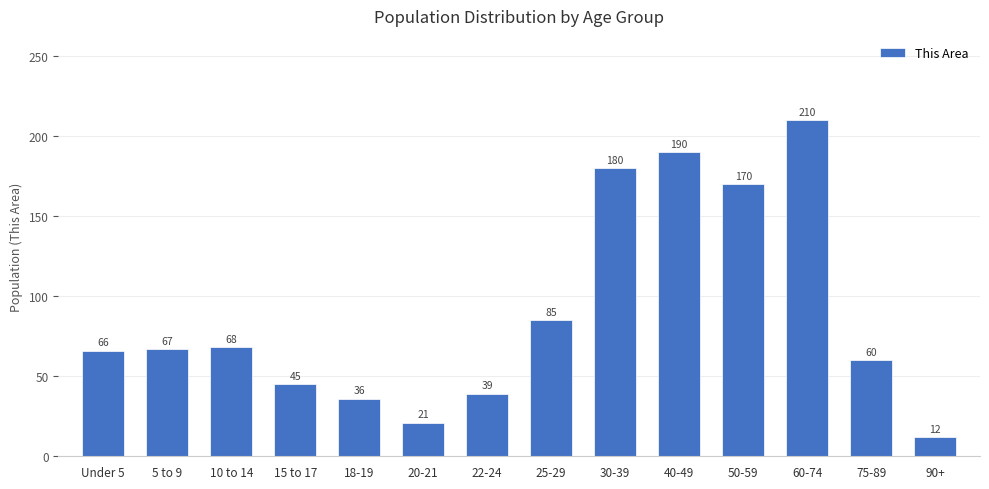

Is it true that the value at 50-59 is 170?

True